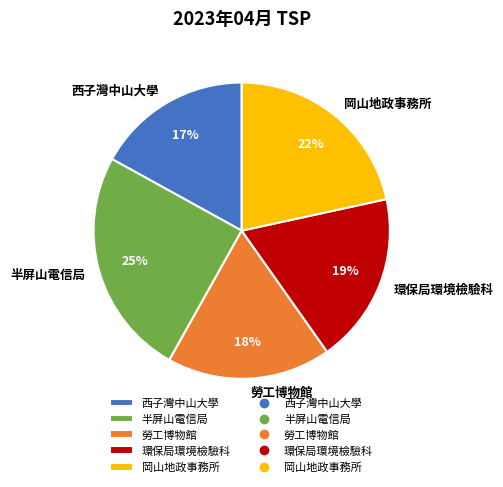

Count the number of slices in the pie.

5